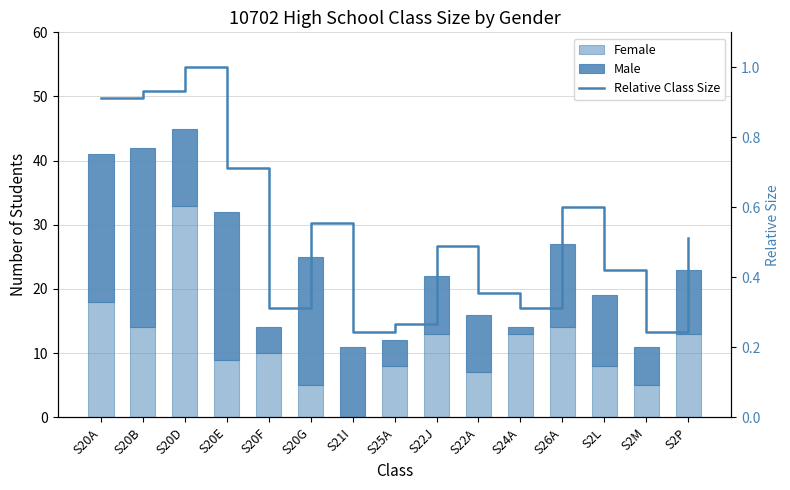

What is the difference between the highest and lowest values at S21I?

11.0